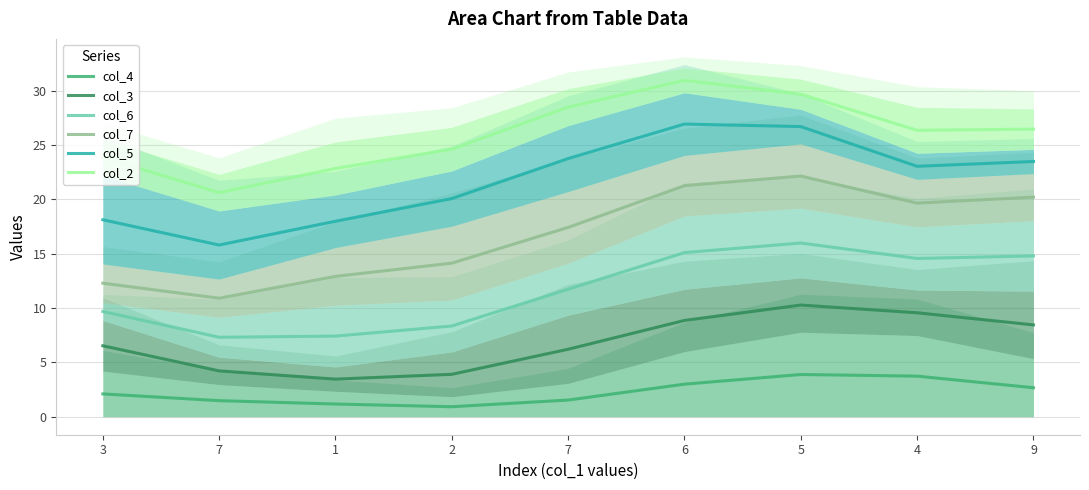

At how many categories does at least one series exceed 26?

5